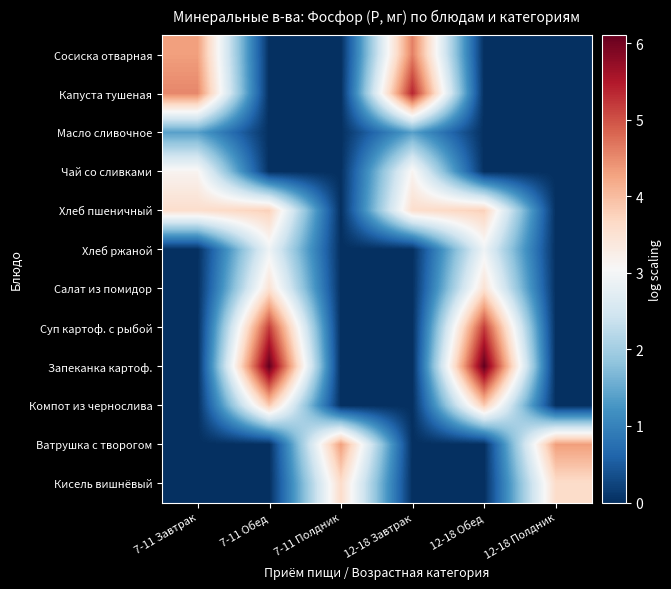

Rank the series by their maximum value, from highest to lowest.

Запеканка картоф., Капуста тушеная, Суп картоф. с рыбой, Сосиска отварная, Ватрушка с творогом, Компот из чернослива, Хлеб пшеничный, Кисель вишнёвый, Салат из помидор, Чай со сливками, Хлеб ржаной, Масло сливочное